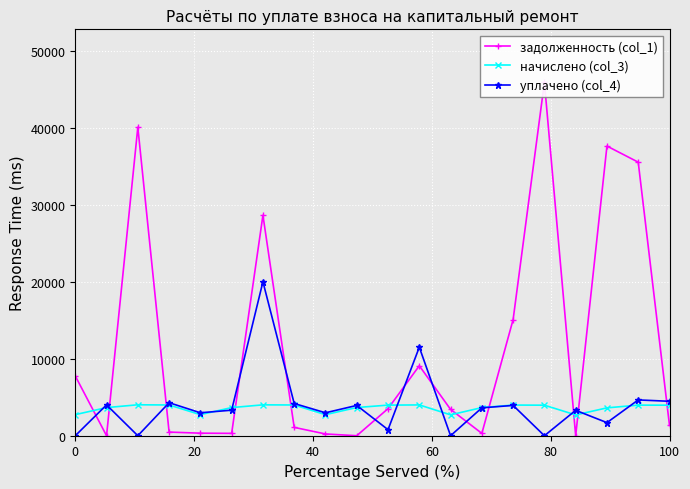

True or false: уплачено (col_4) has more than 2 points higher than both neighbors.

True